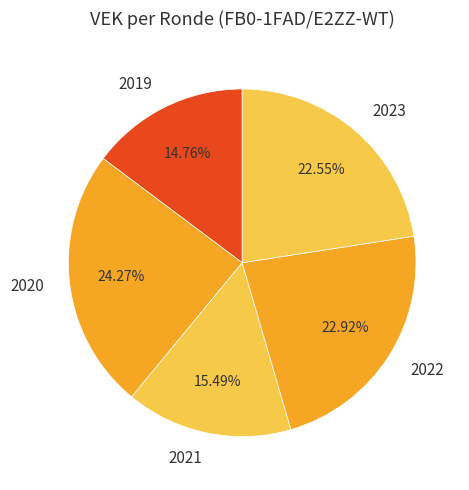

Combined, do 2023 and 2021 account for over 50%?

No